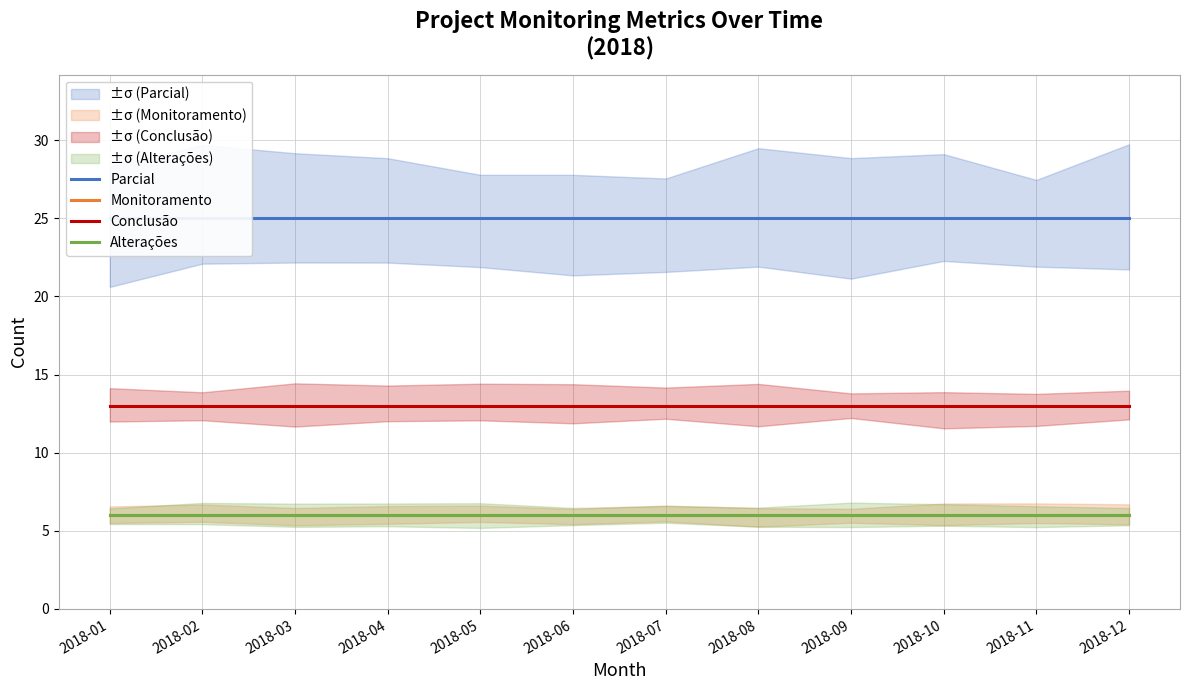

Reading left to right, what are all the values shown in this chart?

Parcial: 25	25	25	25	25	25	25	25	25	25	25	25
Monitoramento: 6	6	6	6	6	6	6	6	6	6	6	6
Conclusão: 13	13	13	13	13	13	13	13	13	13	13	13
Alterações: 6	6	6	6	6	6	6	6	6	6	6	6